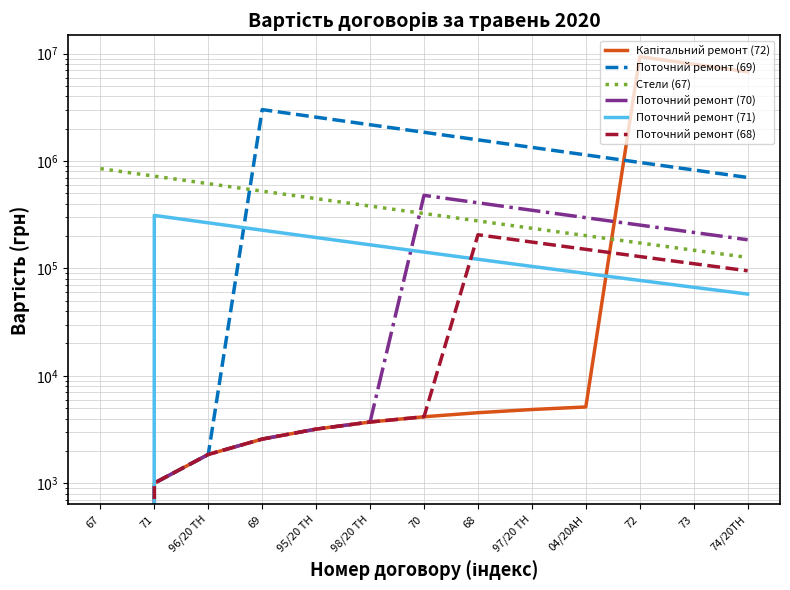

What is the sum of the Поточний ремонт (69) values at 68 and 95/20 ТН?

4138956.2